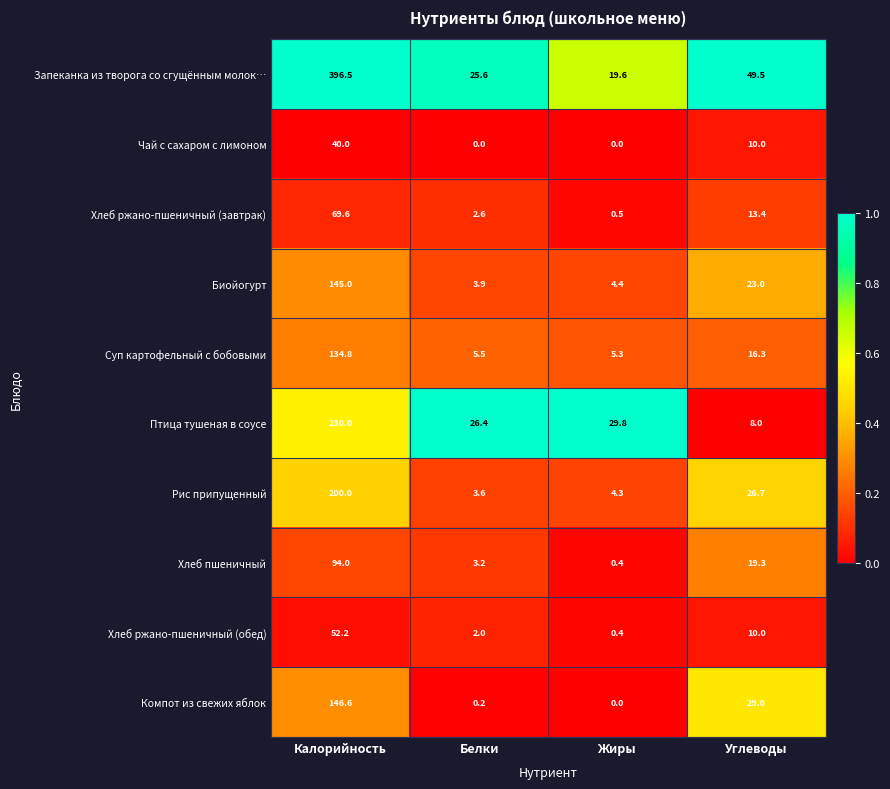

The Чай с сахаром с лимоном series shows 0.0 at Белки. True or false?

True